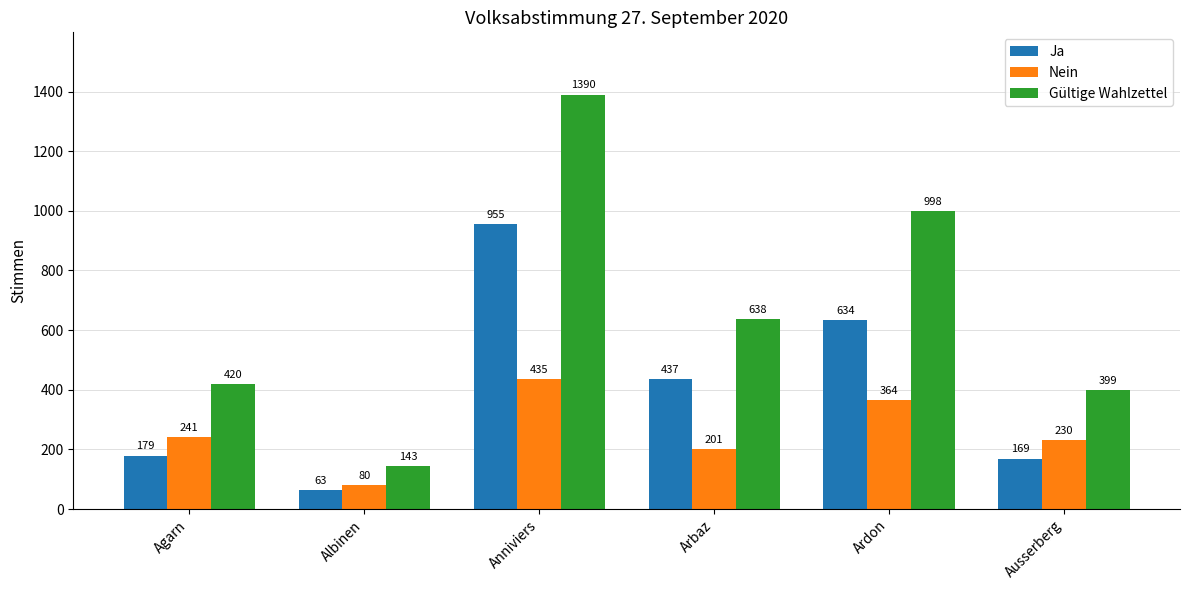

Reading left to right, what are all the values shown in this chart?

Ja: Agarn=179	Albinen=63	Anniviers=955	Arbaz=437	Ardon=634	Ausserberg=169
Nein: Agarn=241	Albinen=80	Anniviers=435	Arbaz=201	Ardon=364	Ausserberg=230
Gültige Wahlzettel: Agarn=420	Albinen=143	Anniviers=1390	Arbaz=638	Ardon=998	Ausserberg=399